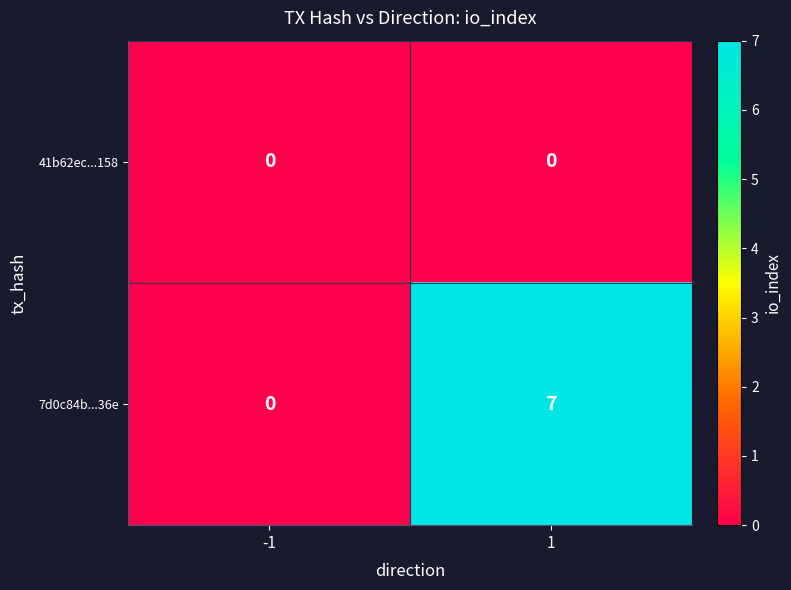

Reading left to right, list all the values displayed in this chart.

41b62ec...158: -1=0	1=0
7d0c84b...36e: -1=0	1=7